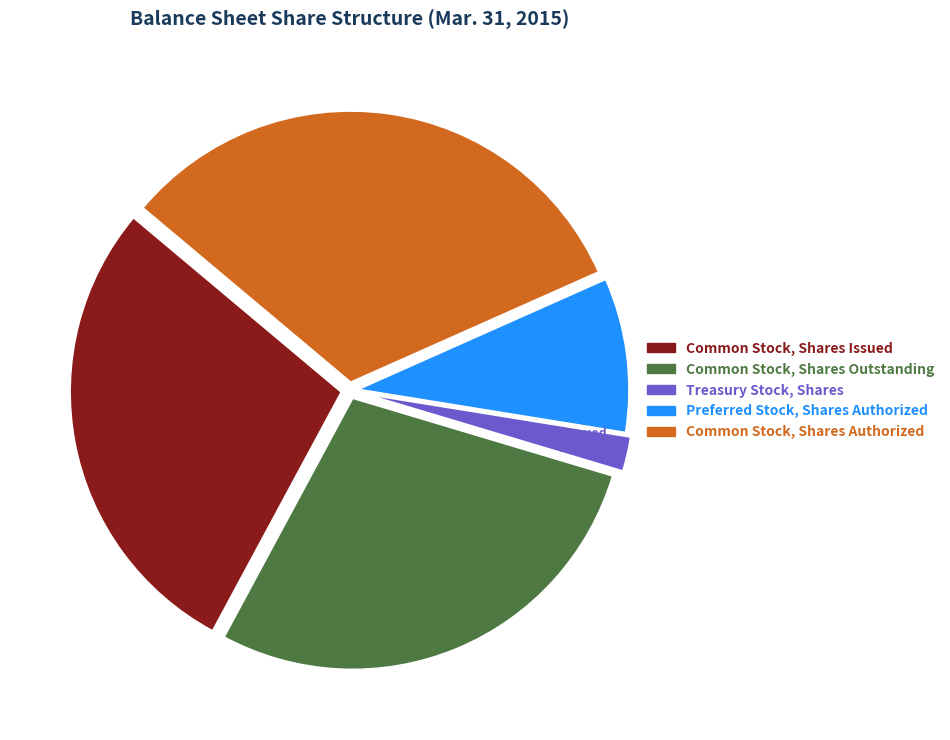

Approximately how many times larger is the value at Preferred Stock, Shares Authorized compared to Common Stock, Shares Authorized?

0.3